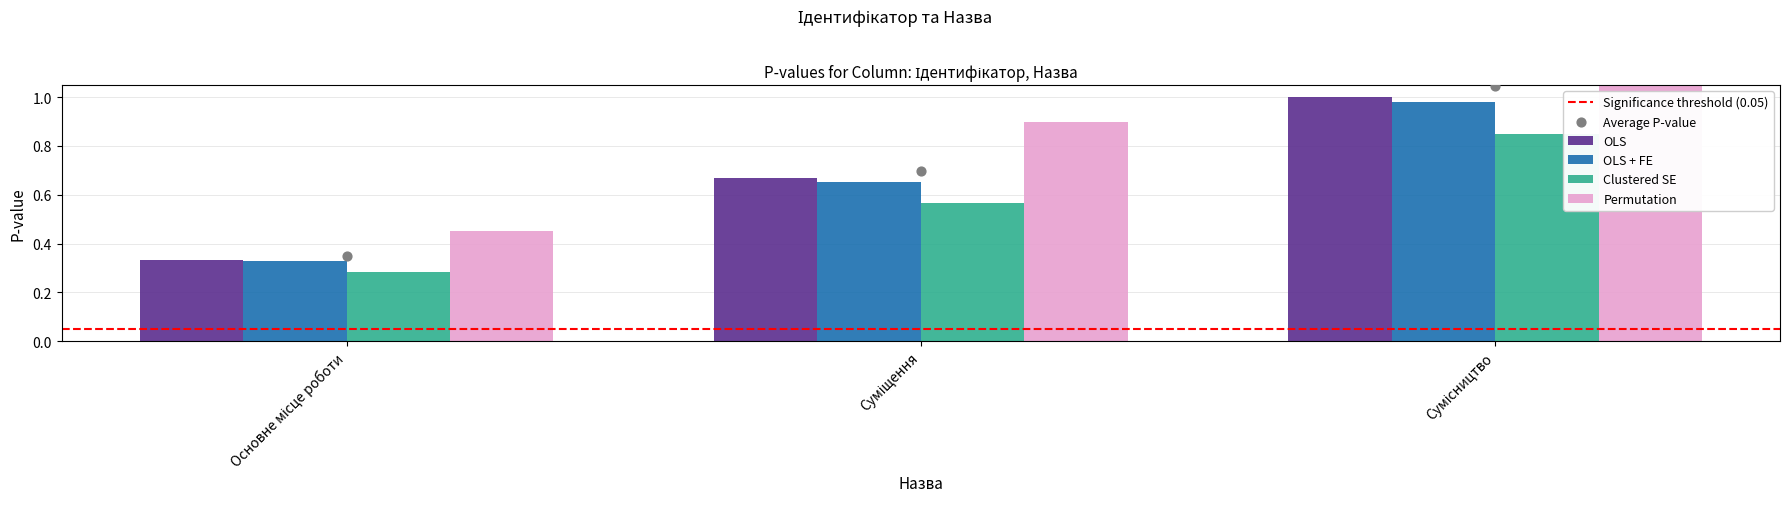

What is the total value across all series at Основне місце роботи?

1.4